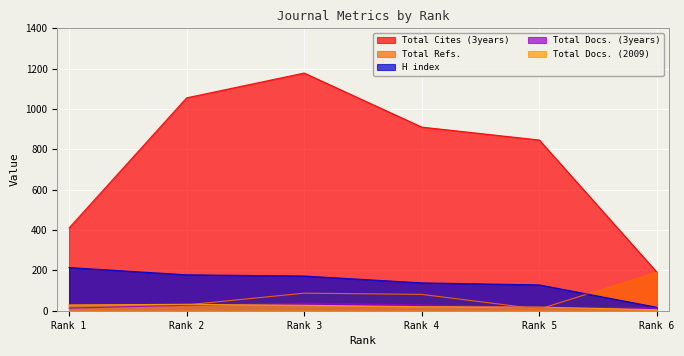

How many interior local peaks does the Total Cites (3years) series have?

1